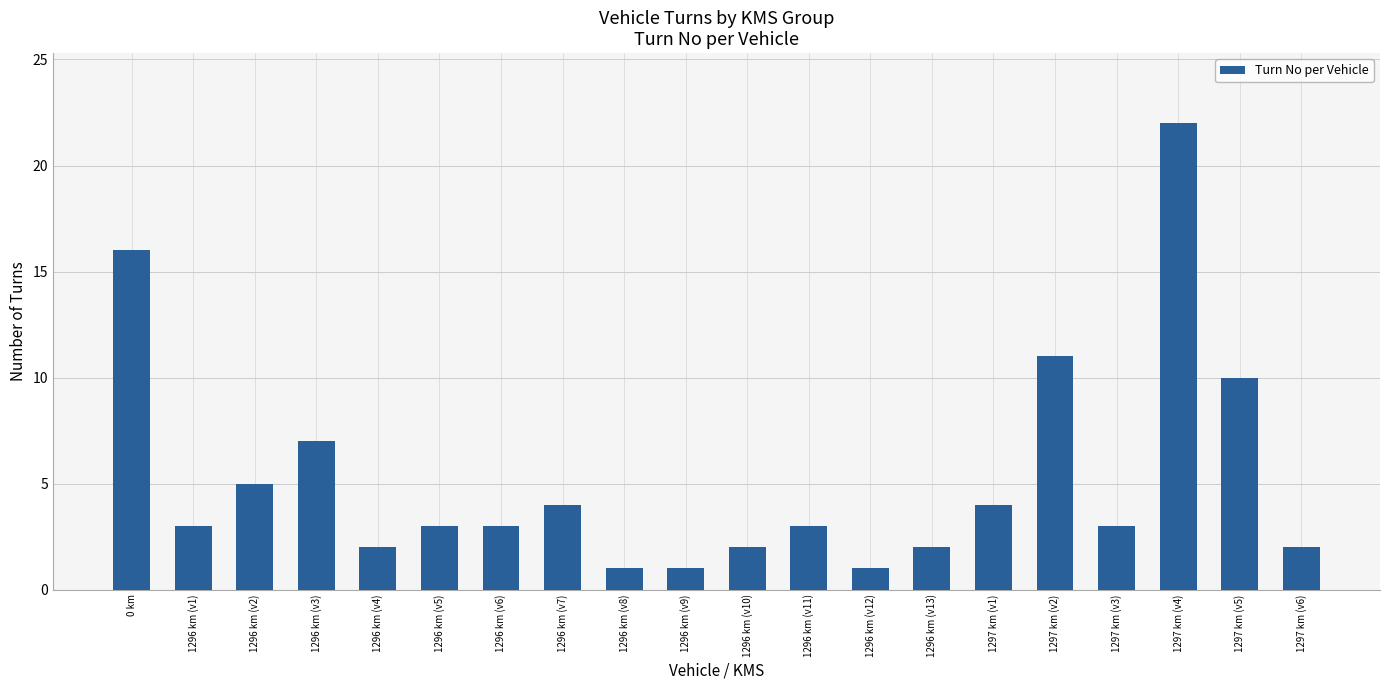

What position from the left is 1296 km (v2)?

3